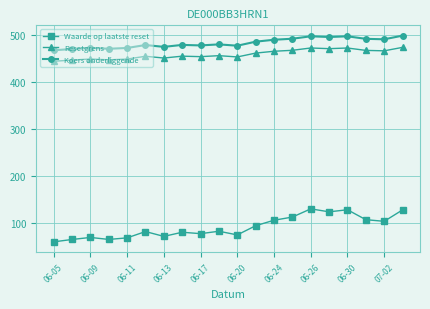

Which series has the widest spread of values?

Waarde op laatste reset